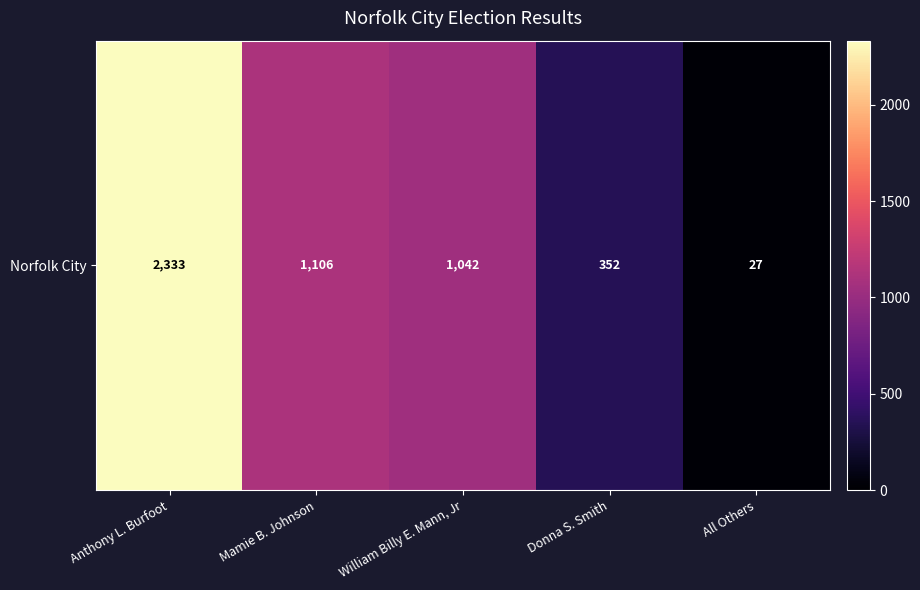

Where is the data nearest to the value 1180?

Mamie B. Johnson